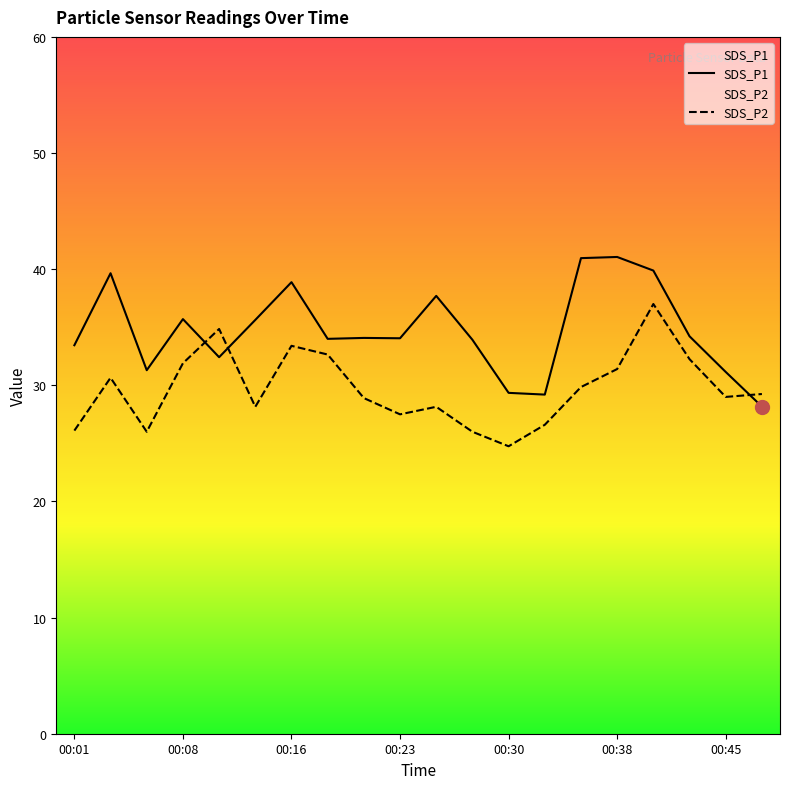

How many lines are shown in the chart?

2